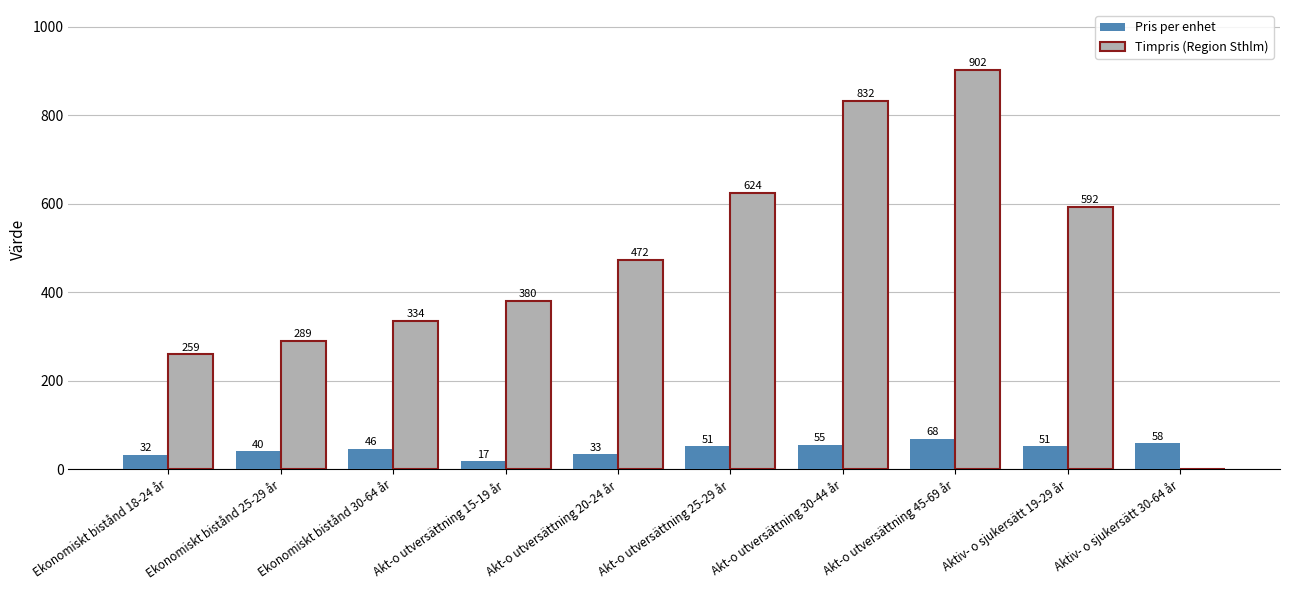

Between Akt-o utversättning 25-29 år and Aktiv- o sjukersätt 30-64 år, which series saw the biggest shift?

Timpris (Region Sthlm)